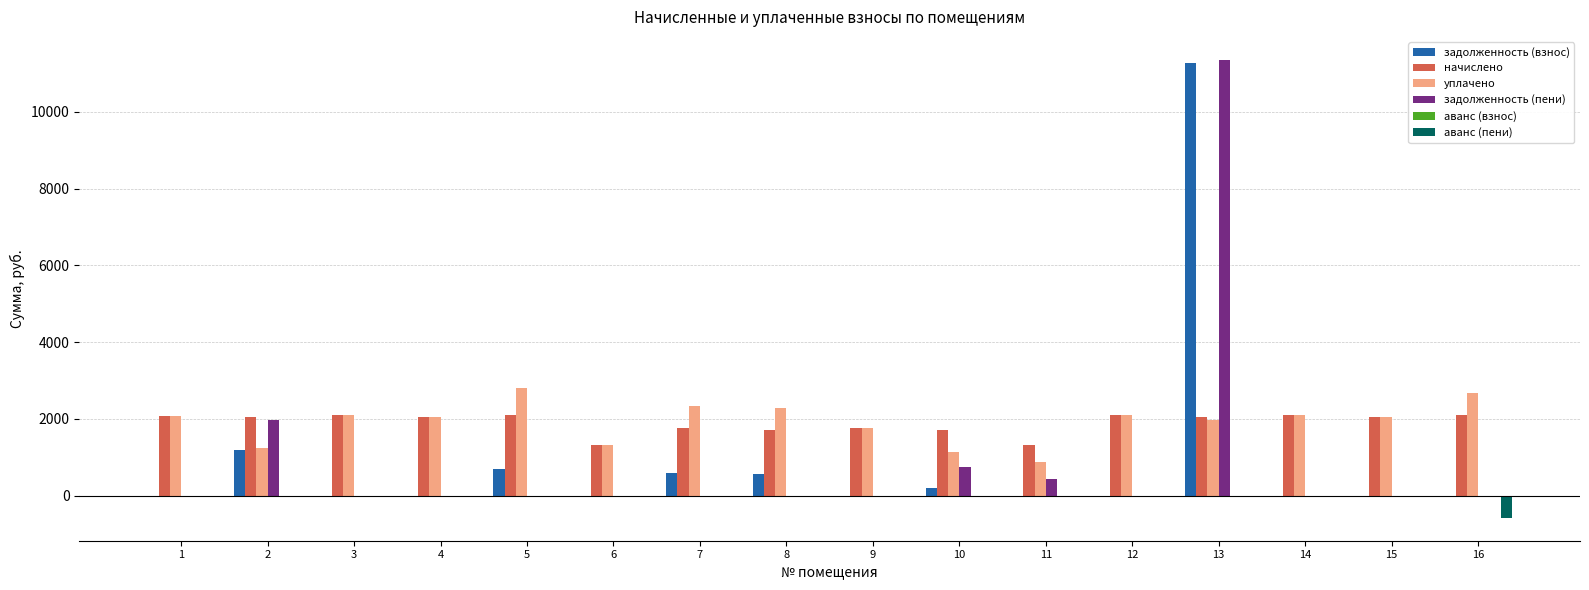

What is the total value across all series at 12?

4181.0